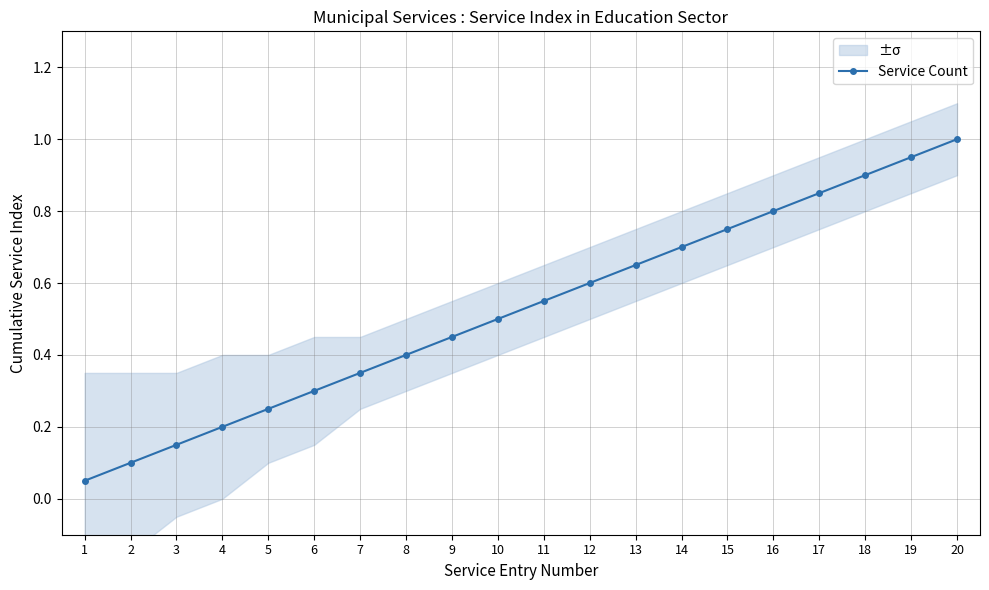

The chart shows a value of 0.0 at 1. True or false?

False